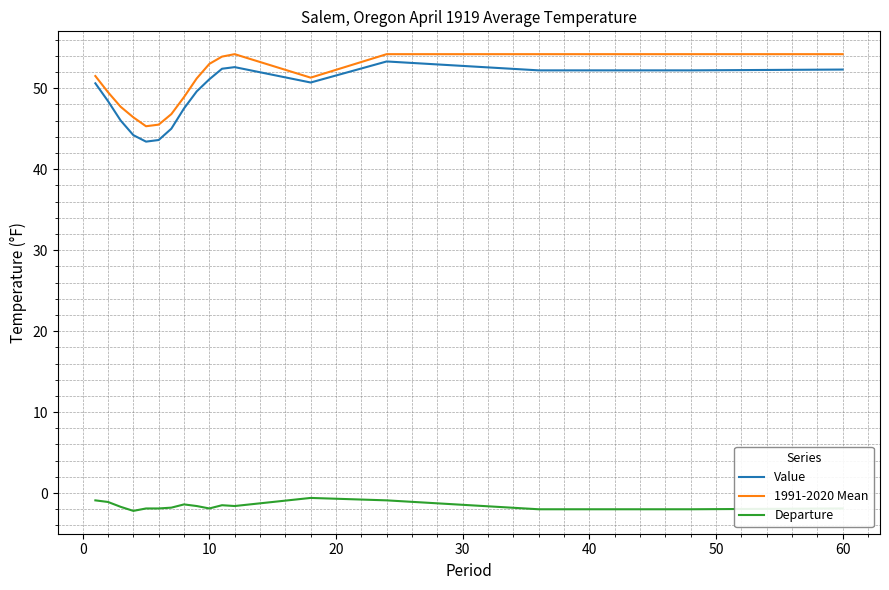

What is the maximum value for 1991-2020 Mean?

54.2